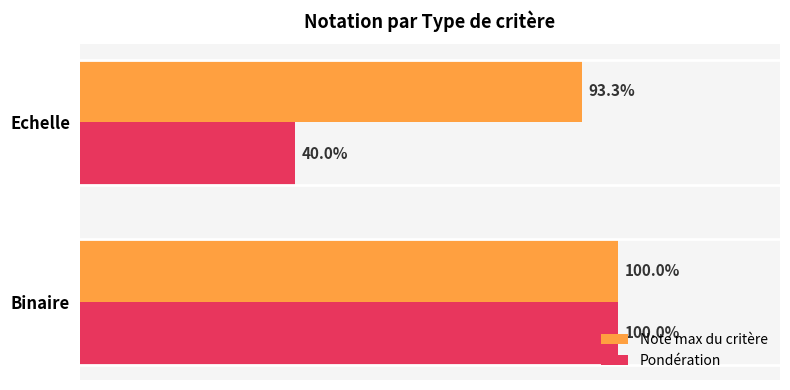

List the series in order of their peak value, lowest first.

Note max du critère, Pondération